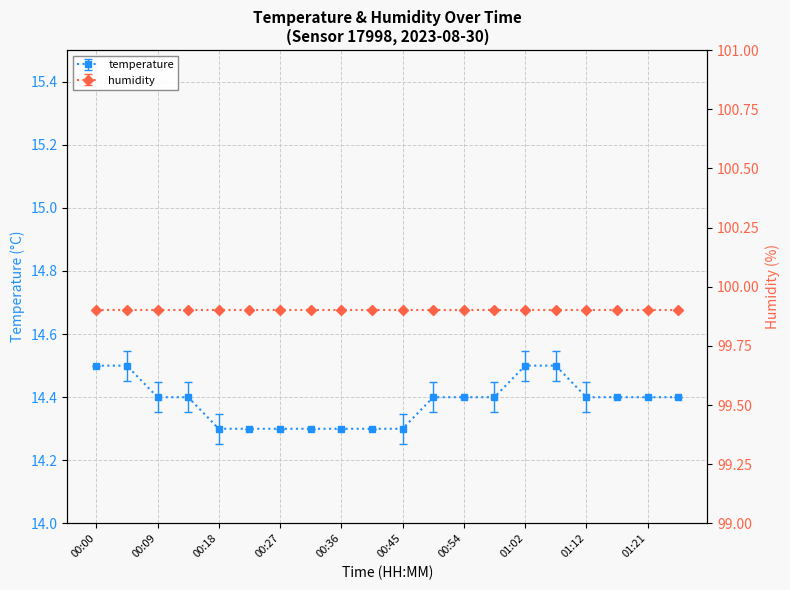

What is the difference between the maximum and second lowest values?

0.2